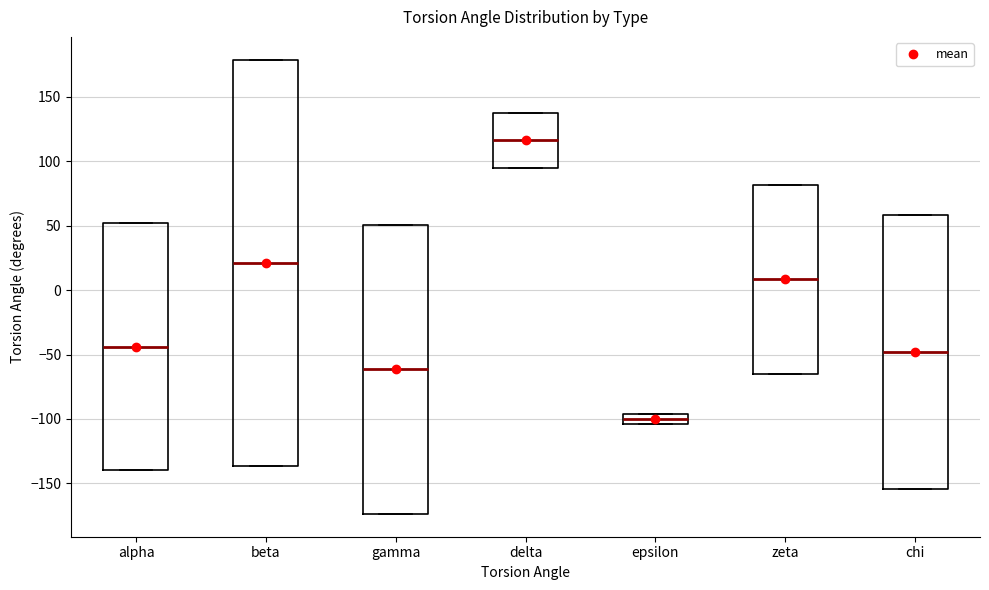

Comparing the boxes themselves (not the whiskers), which one is the tallest?

beta